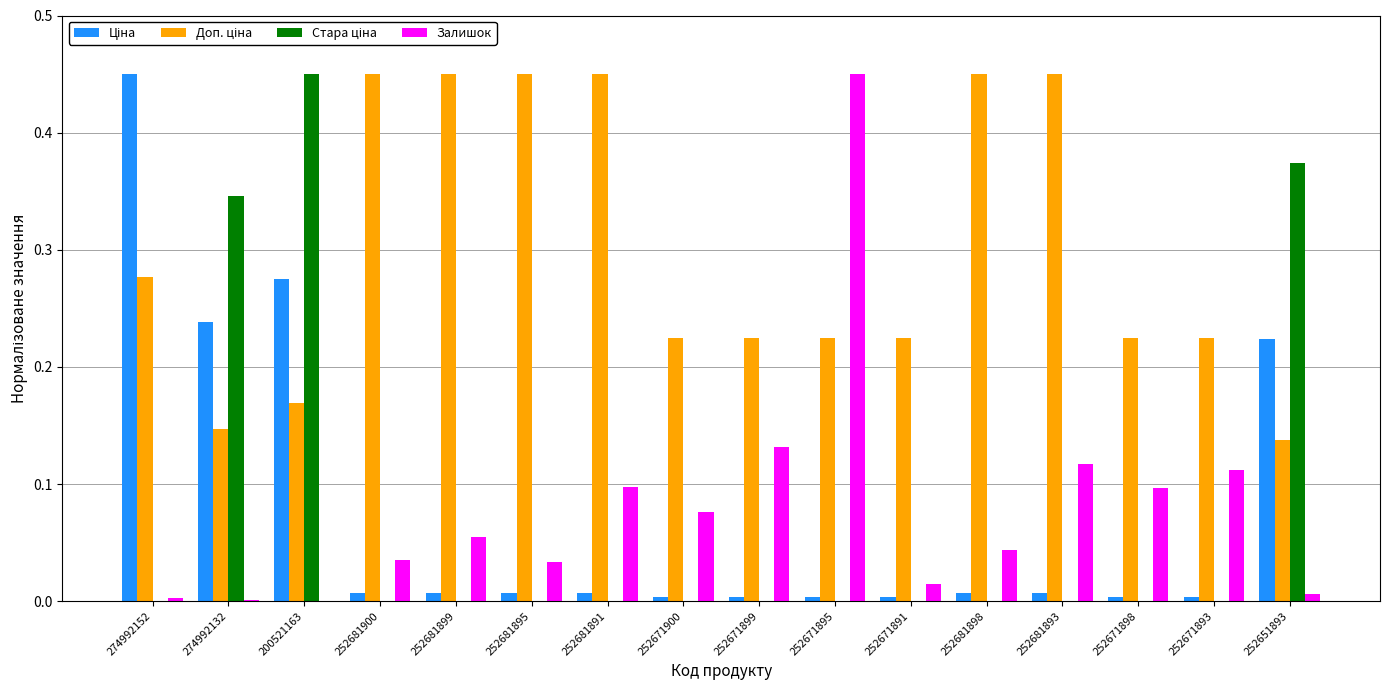

Is it true that Залишок equals 0.0 at 252681898?

True